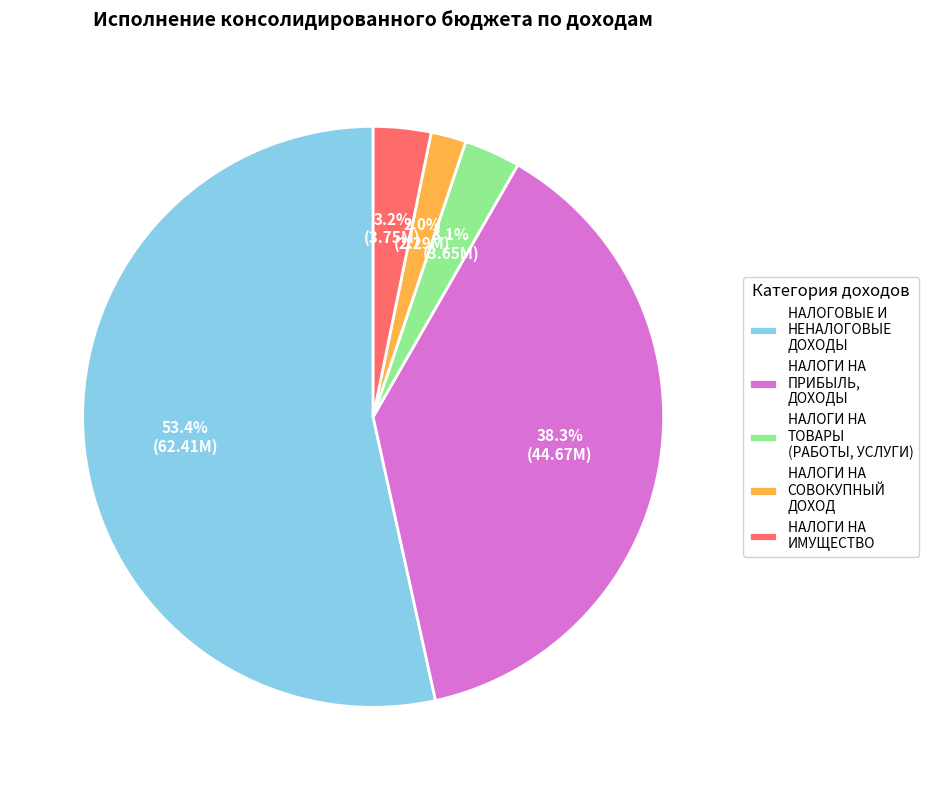

Which slice is the smallest?

НАЛОГИ НА СОВОКУПНЫЙ ДОХОД